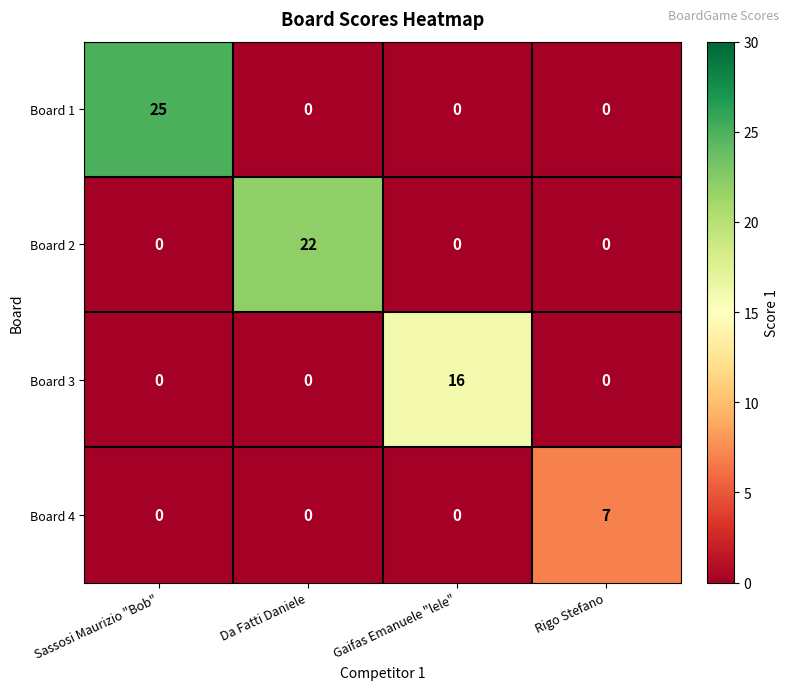

Is it true that Board 3 equals 16 at Gaifas Emanuele "lele"?

True